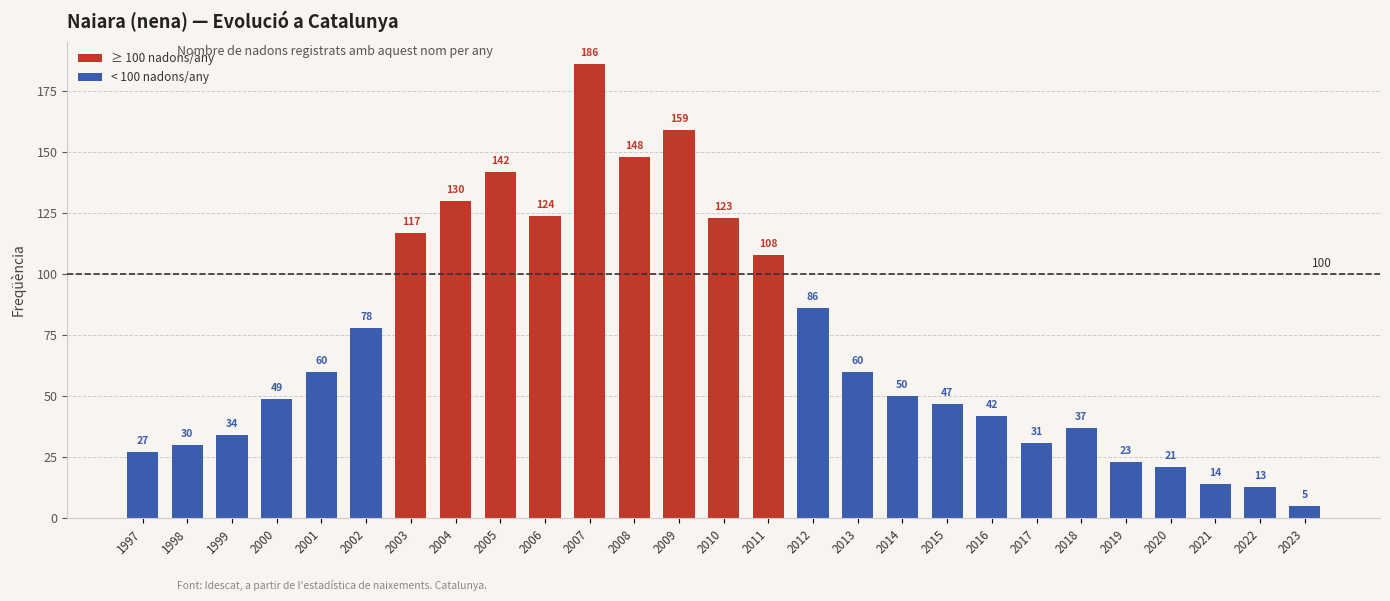

Are the bars grouped side by side (vs. stacked)?

No